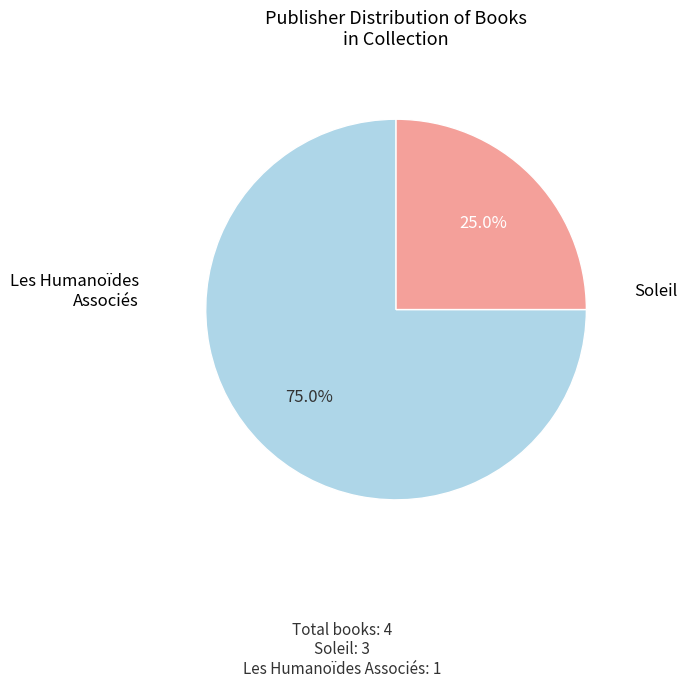

Is there any slice that represents more than half of the pie?

Yes